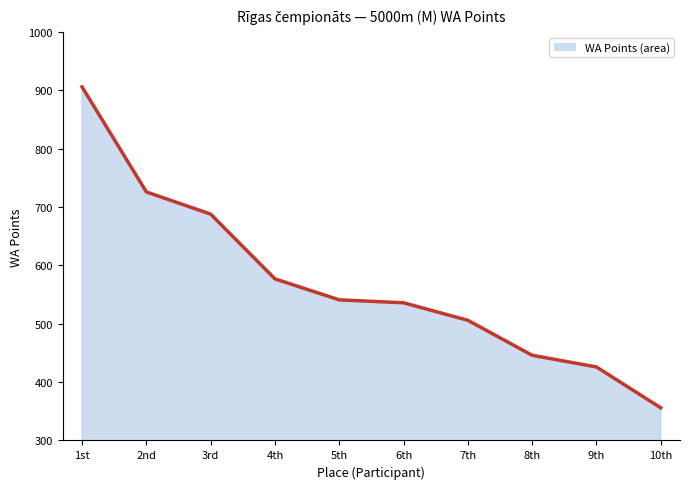

What is the sum of the values at 5th and 2nd?

1267